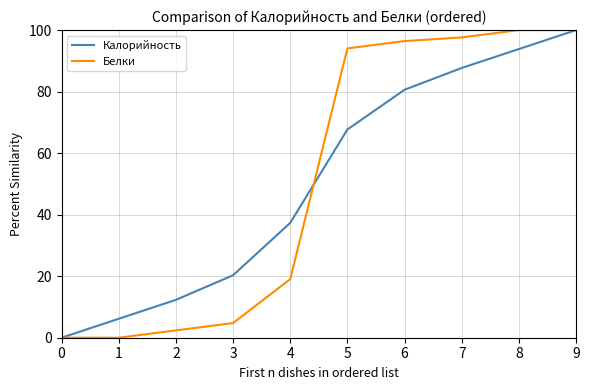

True or false: Калорийность and Белки cross at least once.

True